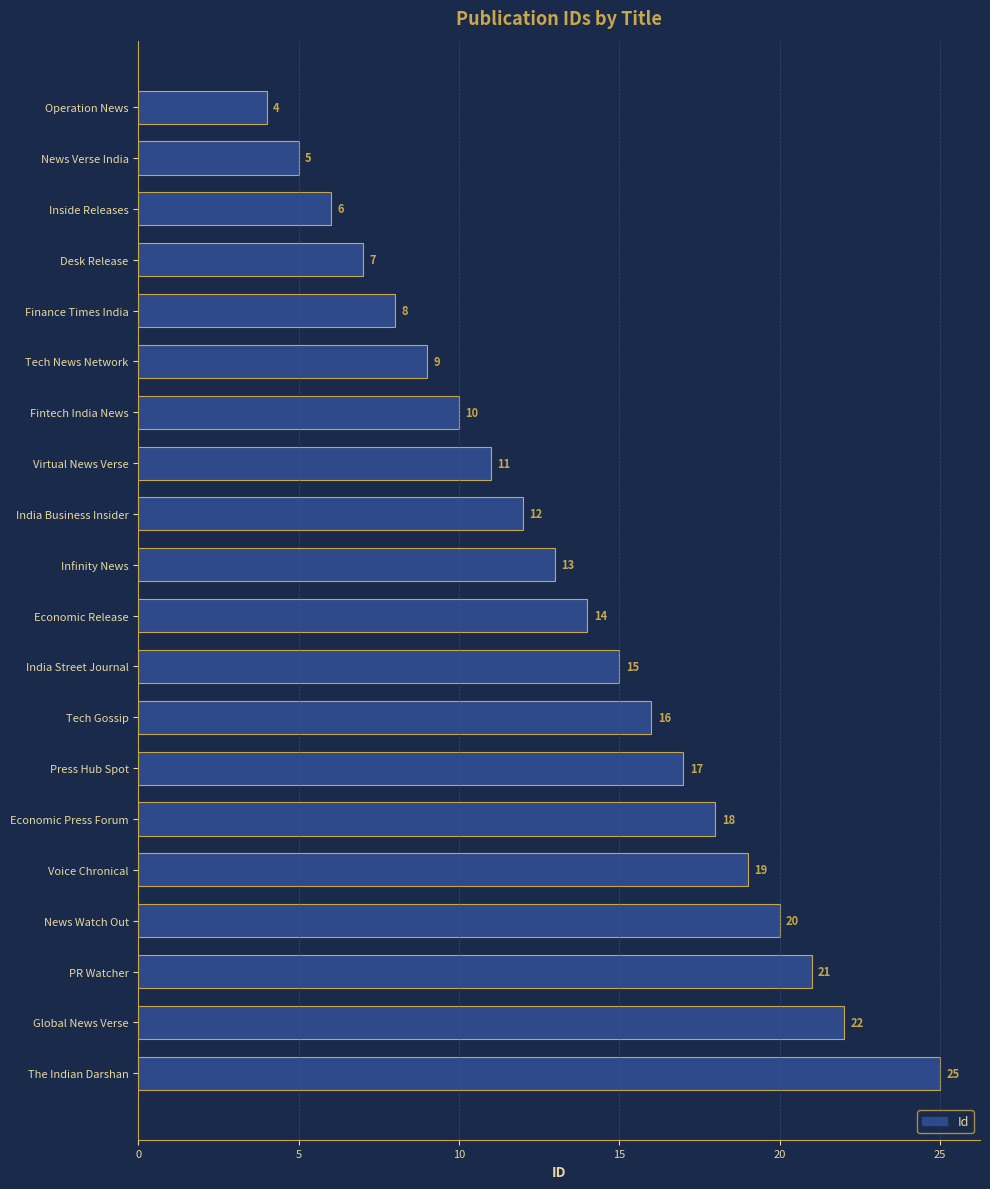

Count the number of data series in this chart.

1